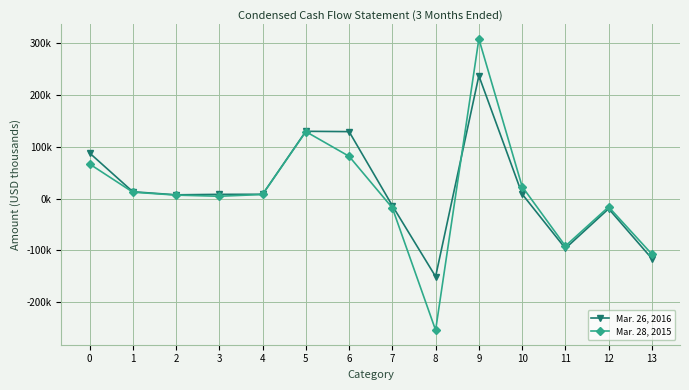

What is the minimum value shown in the chart?

-254741